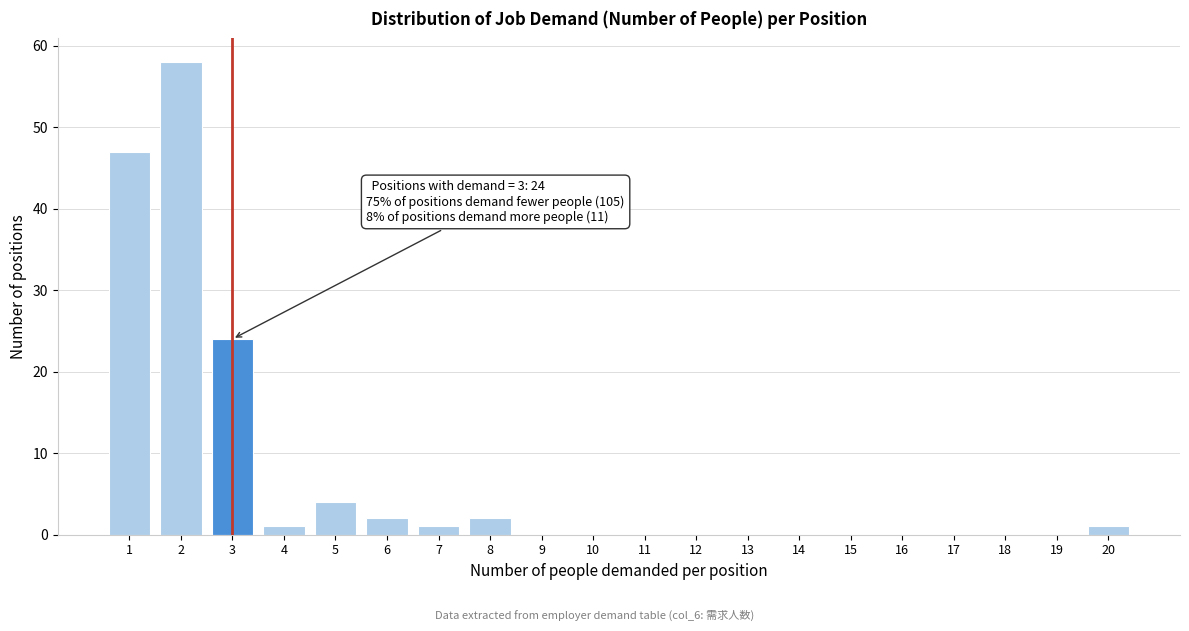

Reading right to left, list all the values displayed in this chart.

20=1	19=0	18=0	17=0	16=0	15=0	14=0	13=0	12=0	11=0	10=0	9=0	8=2	7=1	6=2	5=4	4=1	3=24	2=58	1=47